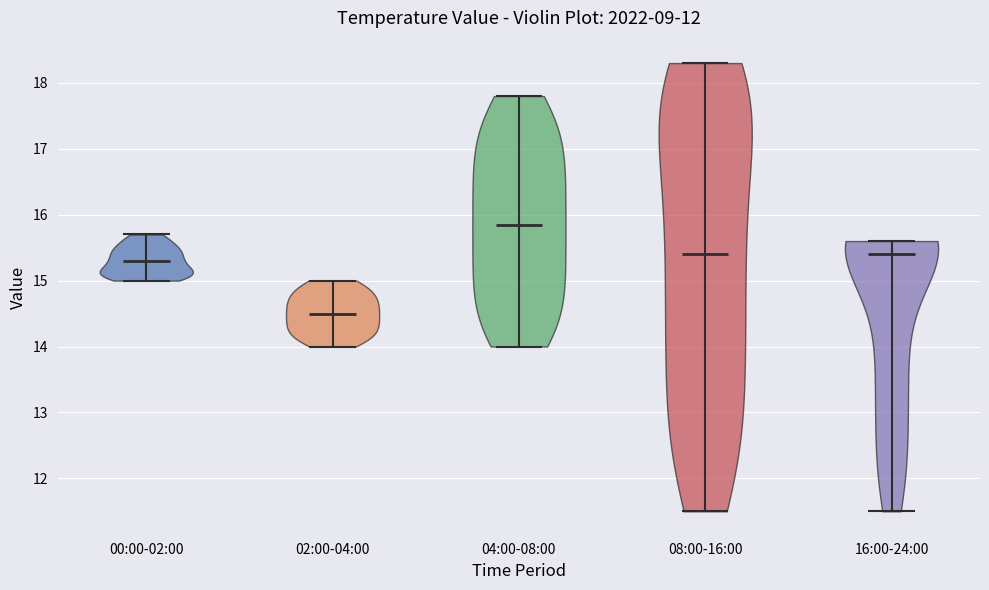

Reading left to right, read every violin against the y-axis: where its median line is, and the lowest and highest points it reaches. The values are not printed on the chart, so give them approximately, as read against the axis.

00:00-02:00: median line 15.3, lowest point 15.0, highest point 15.7
02:00-04:00: median line 14.5, lowest point 14.0, highest point 15.0
04:00-08:00: median line 15.9, lowest point 14.0, highest point 17.8
08:00-16:00: median line 15.4, lowest point 11.5, highest point 18.3
16:00-24:00: median line 15.4, lowest point 11.5, highest point 15.6